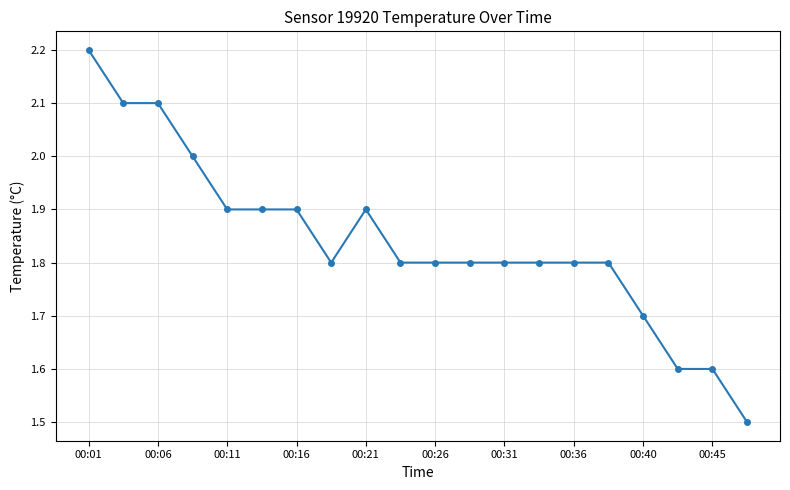

What is the difference between the second highest and second lowest values?

0.5